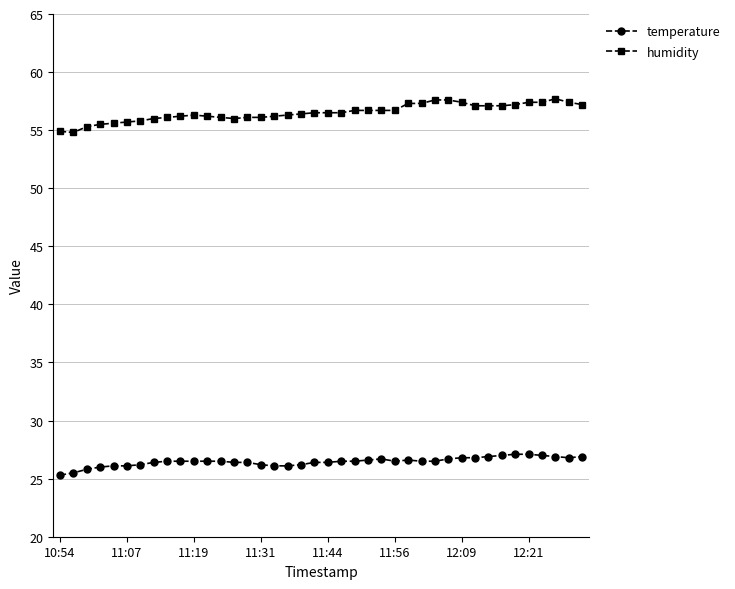

Rank the series by their average value, from lowest to highest.

temperature, humidity